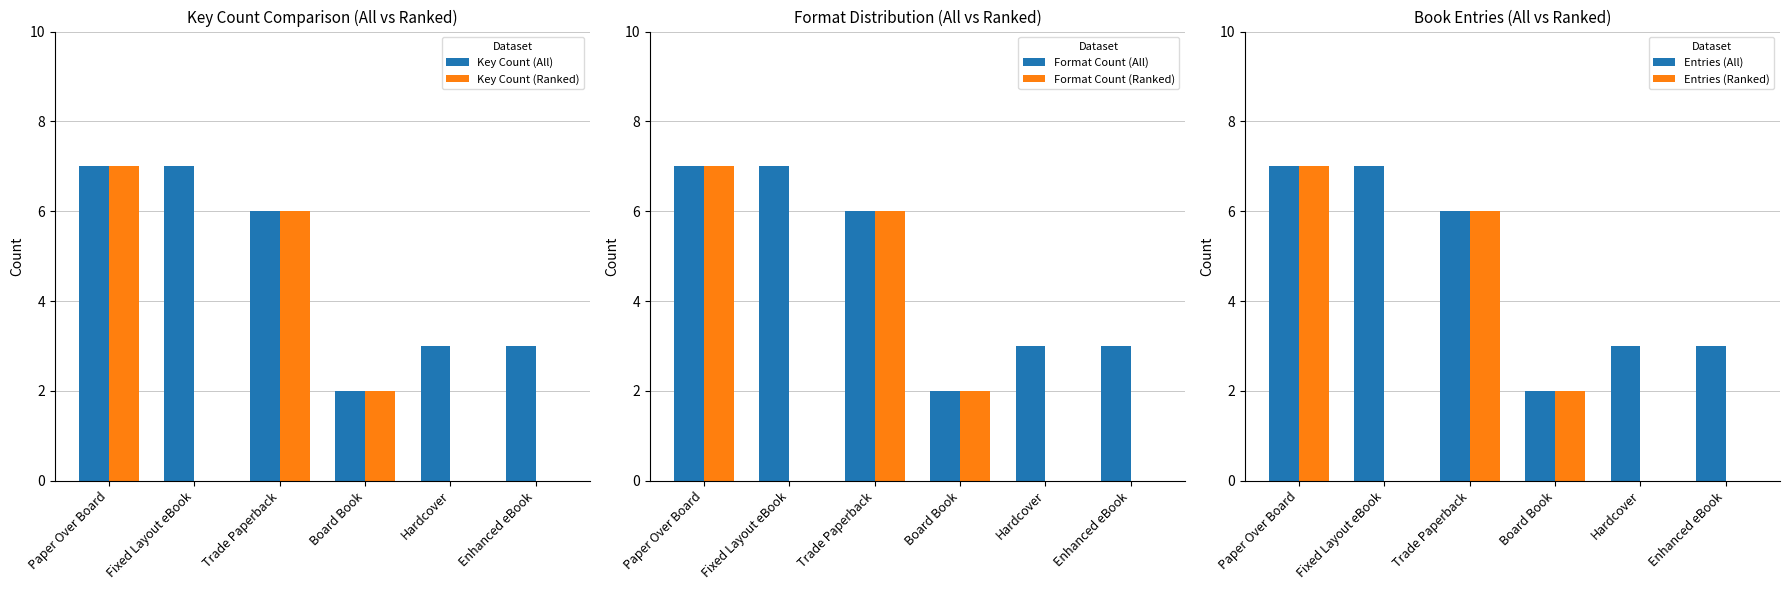

Are the bars grouped side by side (vs. stacked)?

Yes